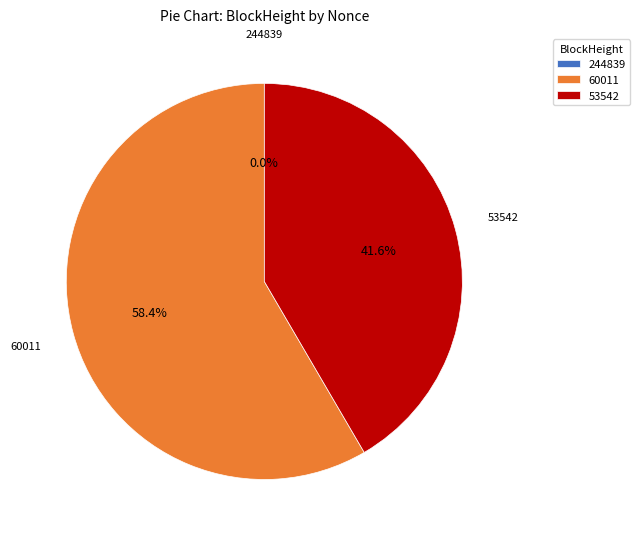

Between 60011 and 53542, which is larger?

60011